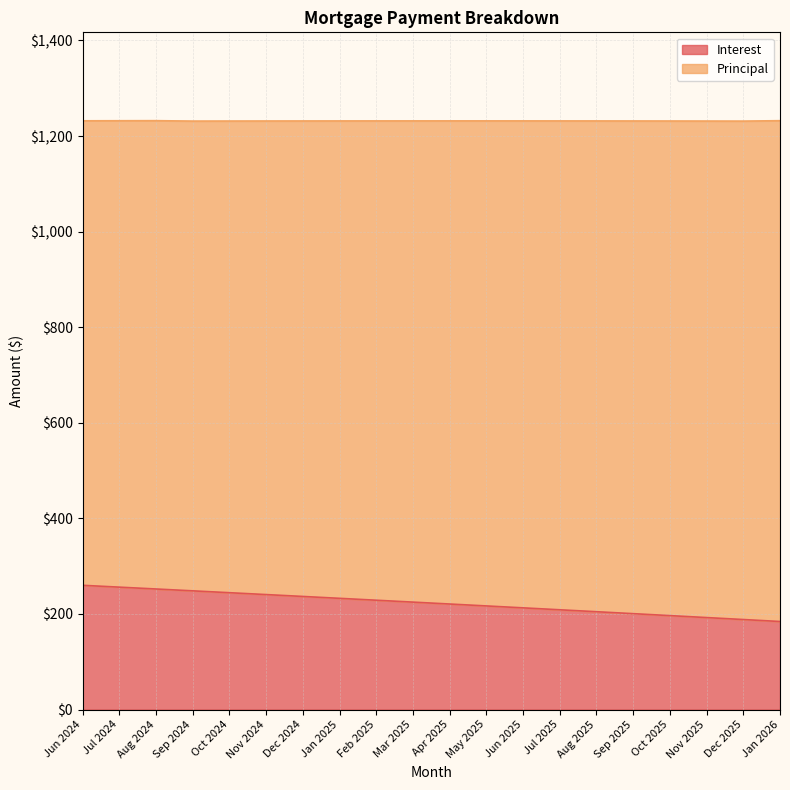

What is the value of the 13th point from the left?

212.8